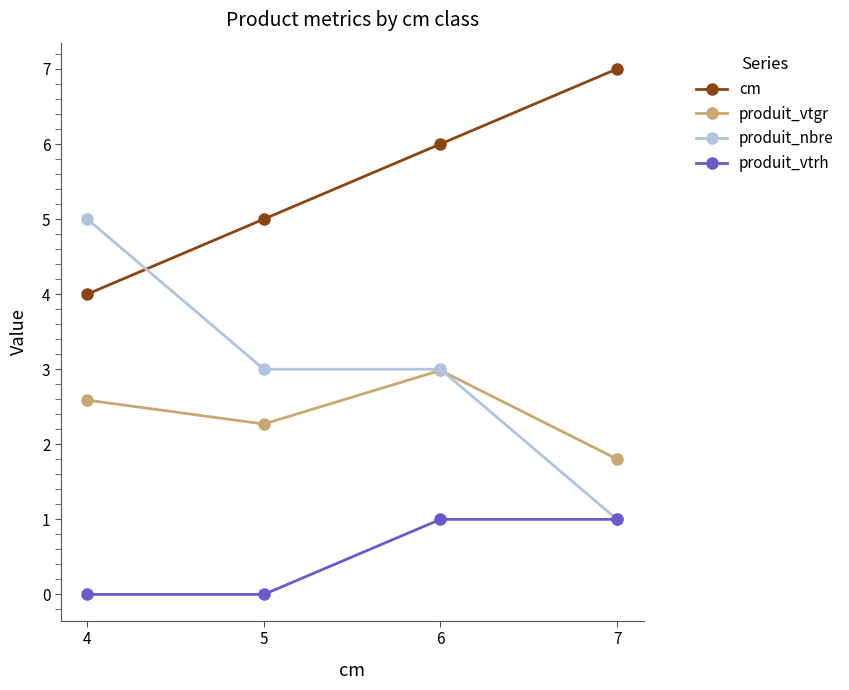

Count the number of data series in this chart.

4